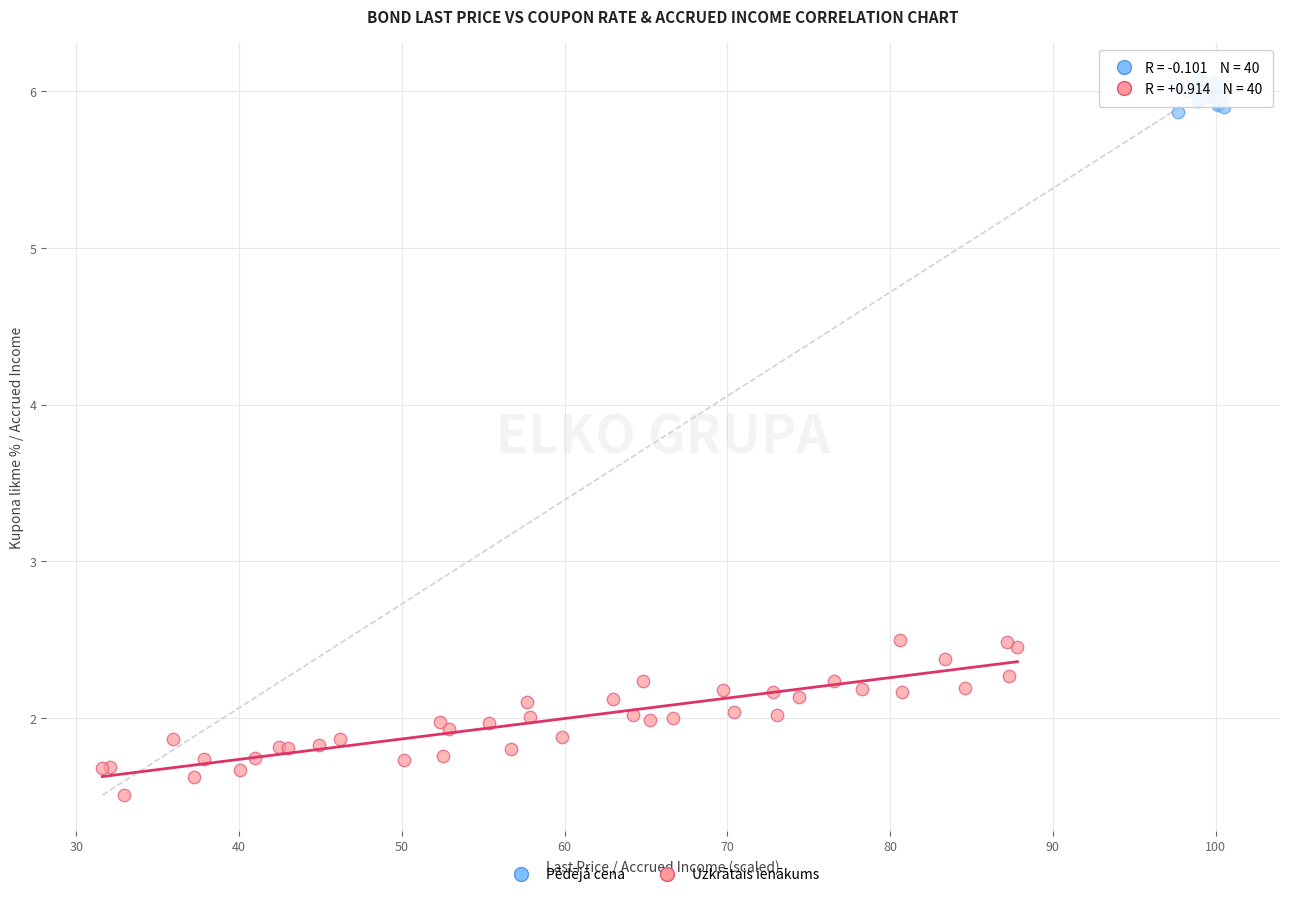

Which series has the largest Y range (max minus min)?

Uzkrātais ienākums